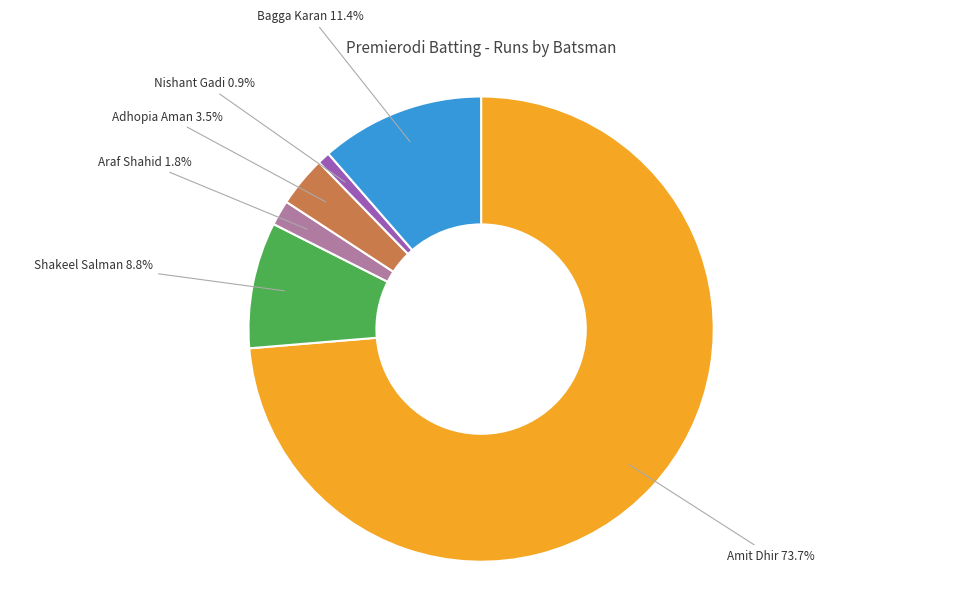

Is there a majority slice in this chart?

Yes